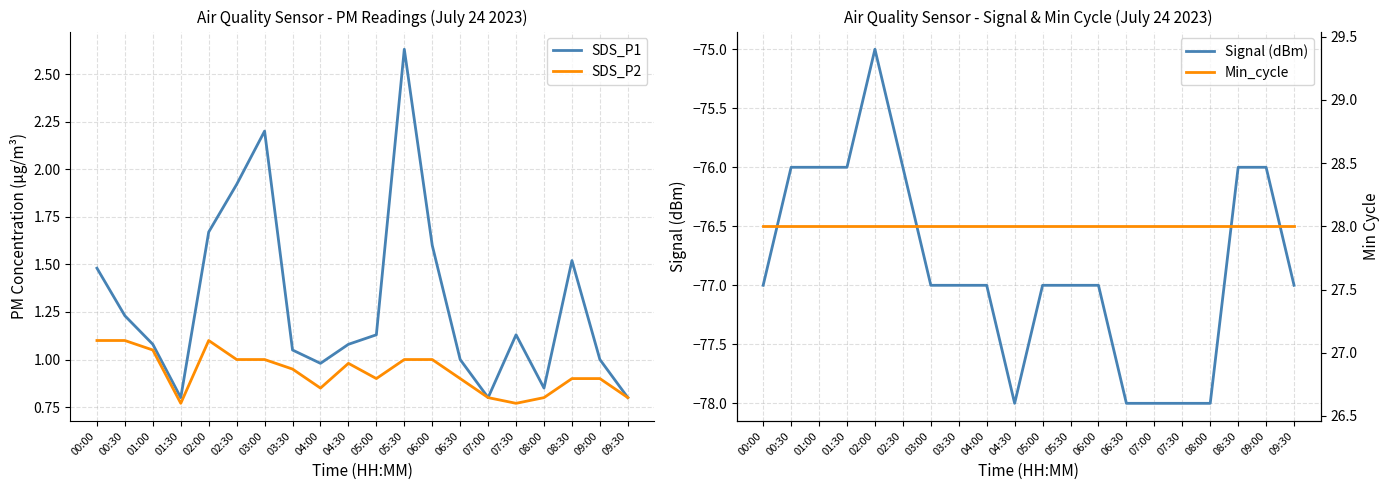

The value of SDS_P1 at 02:30 is 1.9. True or false?

True